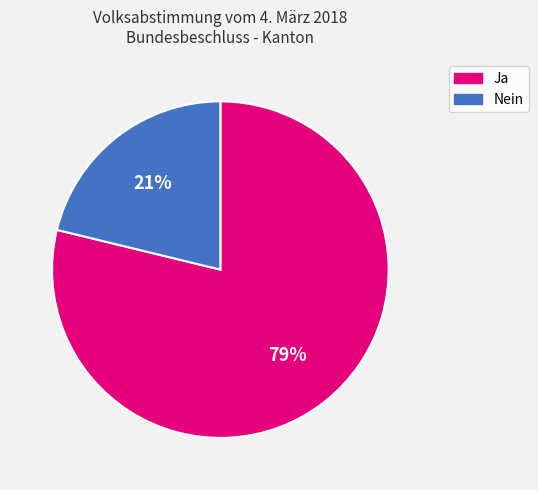

How many slices are in this pie chart?

2